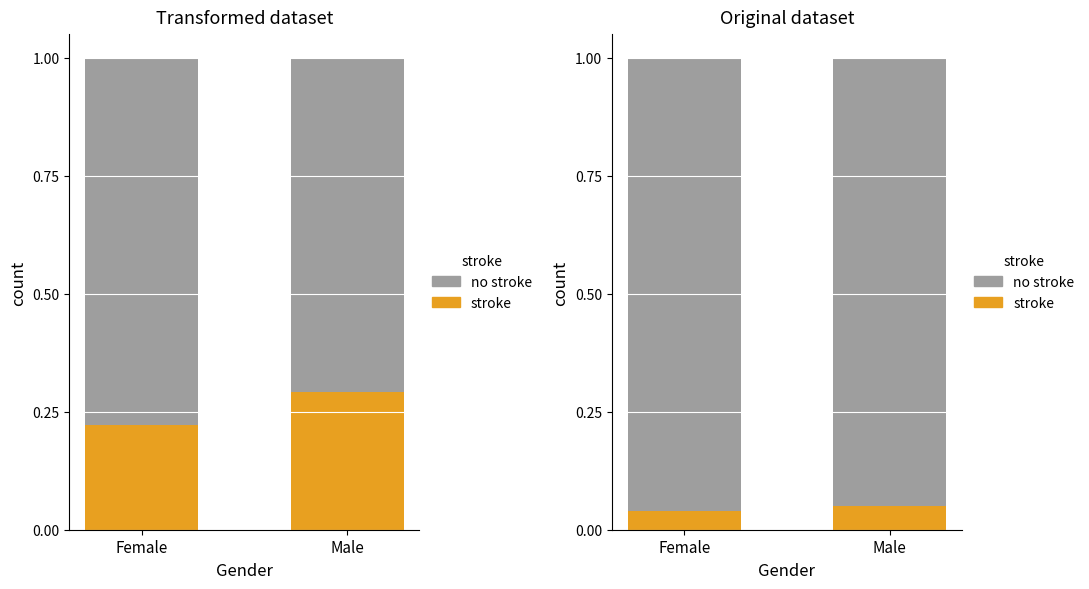

At which category is the sum across all series the highest?

Female